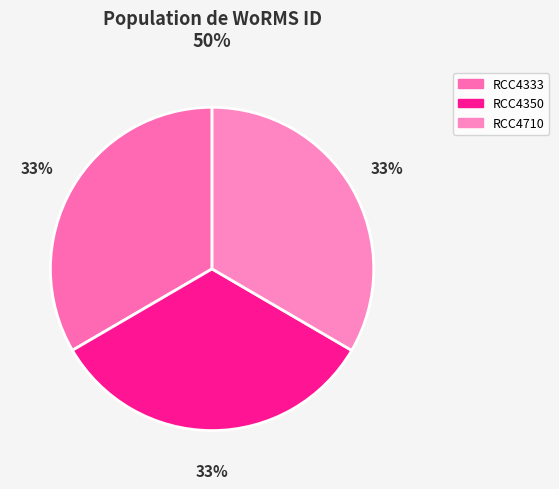

Which slice is the largest?

RCC4710